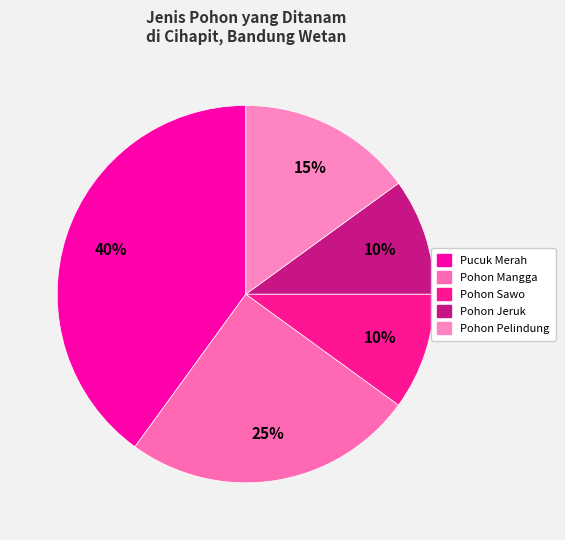

True or false: Pohon Sawo accounts for 1% of the total.

False